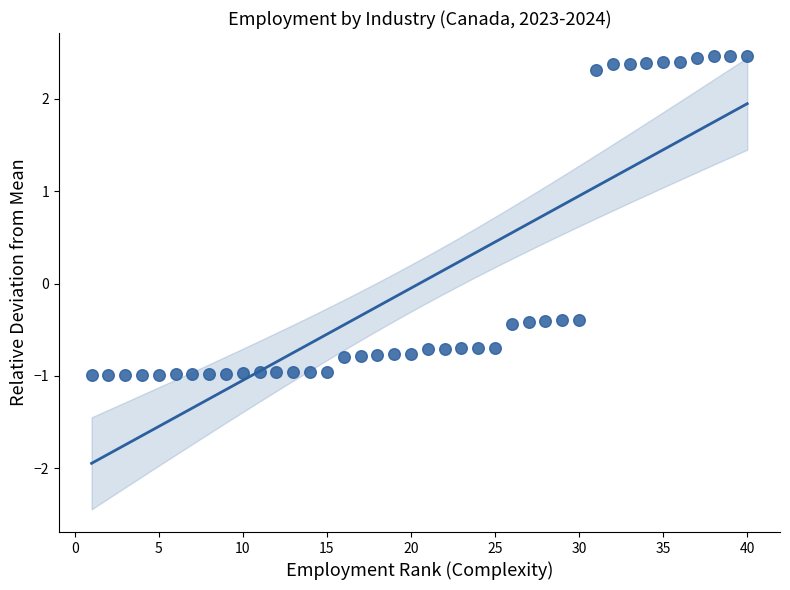

What is the range of Y values (max minus min)?

3.5